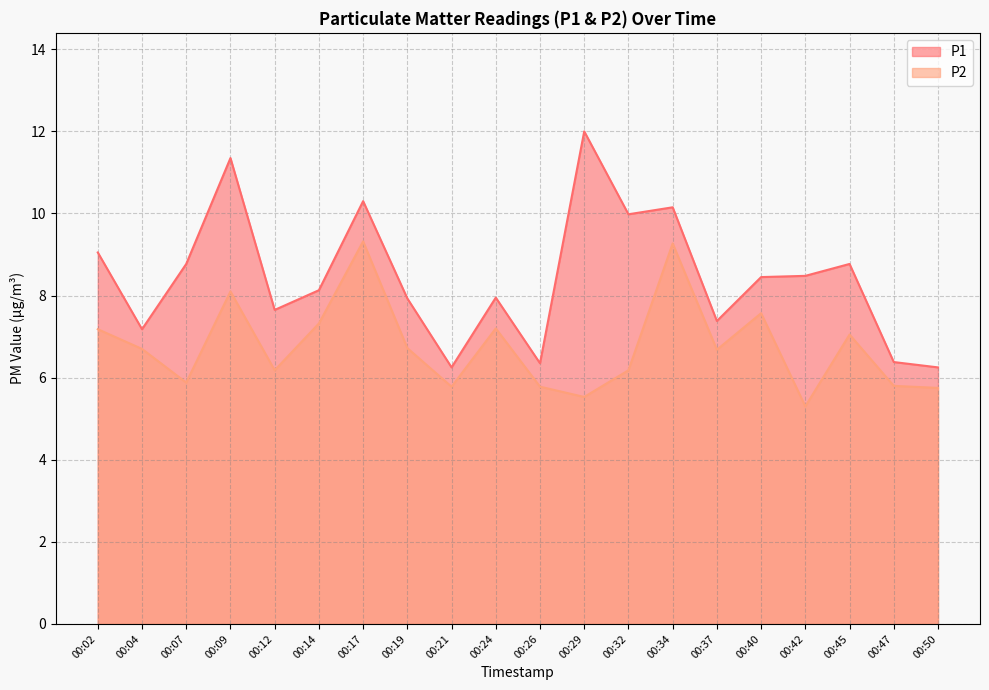

At how many categories does at least one series exceed 9?

6